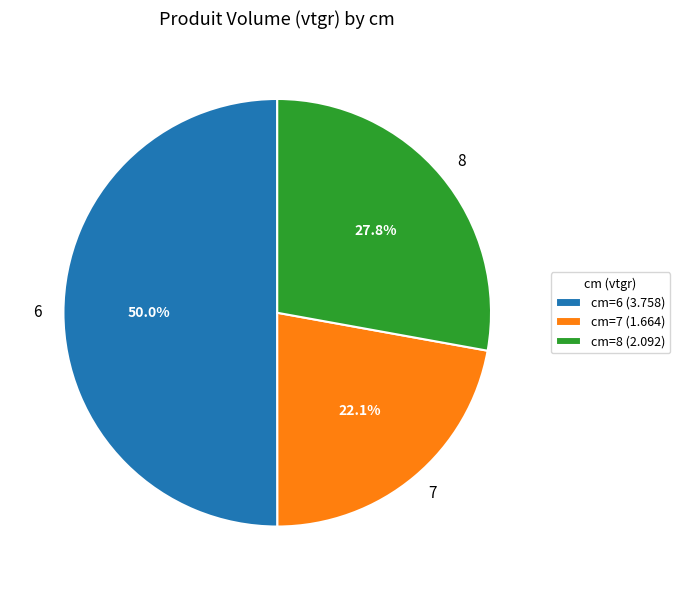

True or false: 8 accounts for 20% of the total.

False